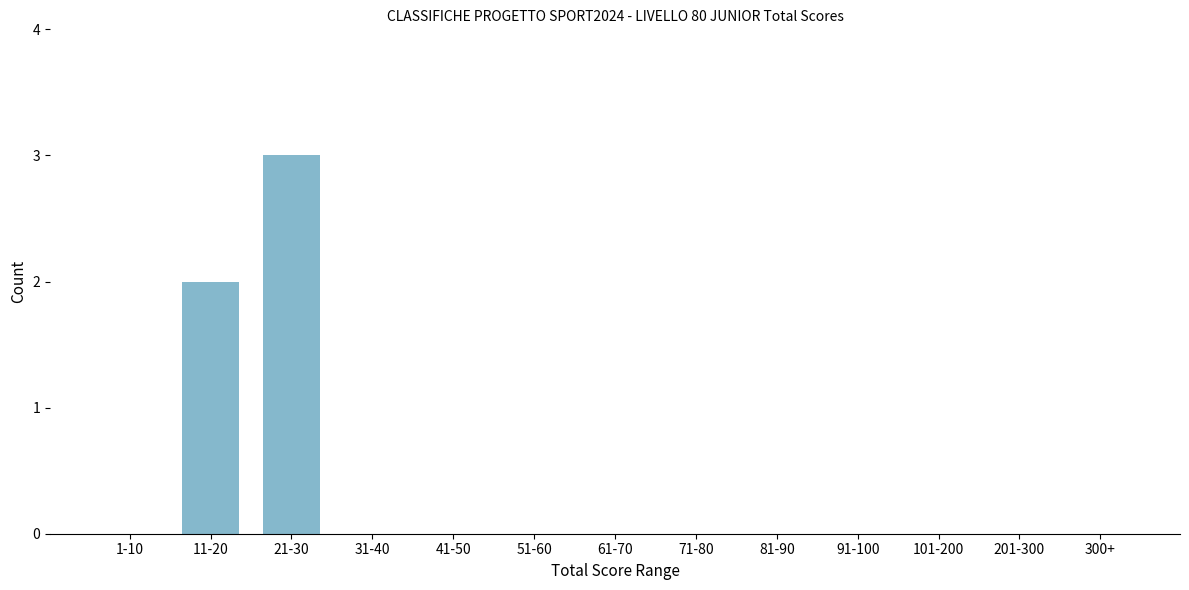

Reading left to right, extract all data points from this chart.

1-10=0	11-20=2	21-30=3	31-40=0	41-50=0	51-60=0	61-70=0	71-80=0	81-90=0	91-100=0	101-200=0	201-300=0	300+=0